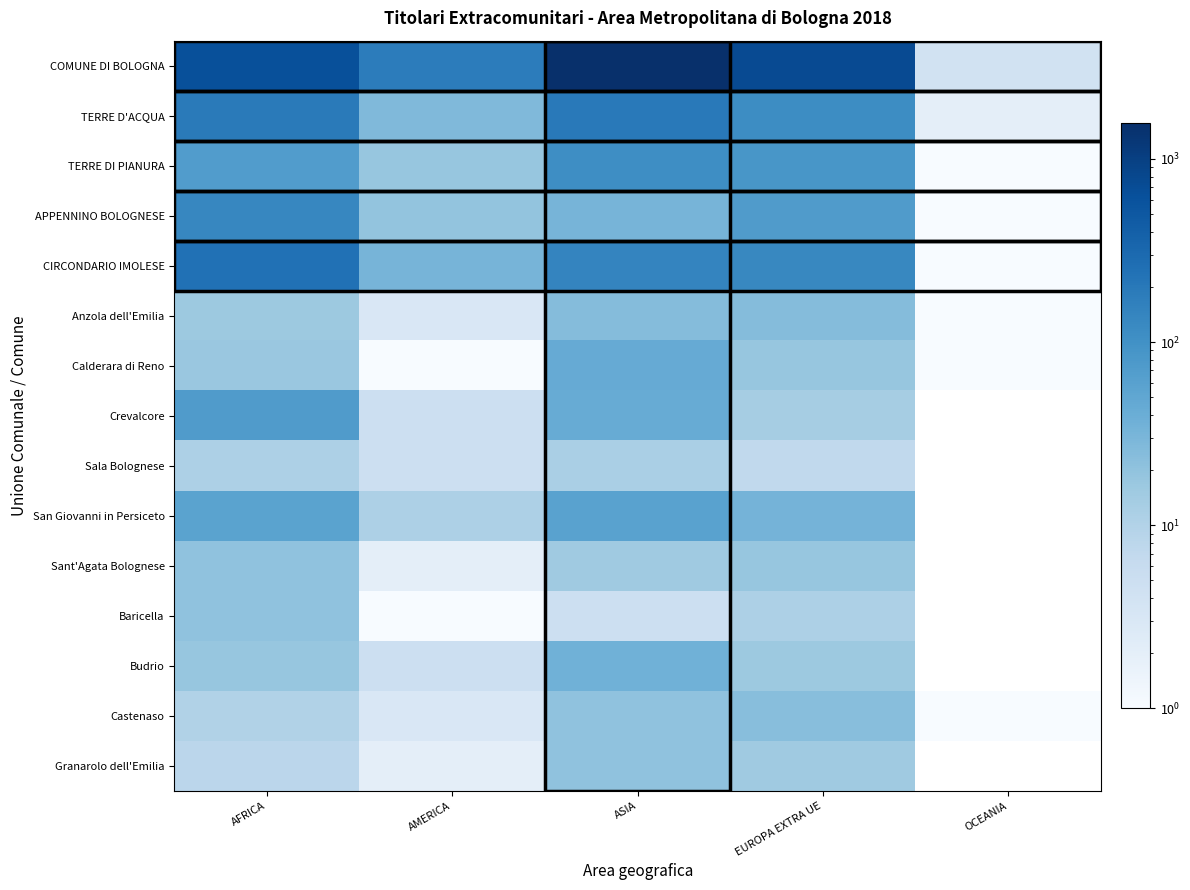

Reading left to right, extract all data points from this chart.

COMUNE DI BOLOGNA: AFRICA=635	AMERICA=178	ASIA=1569	EUROPA EXTRA UE=736	OCEANIA=4
TERRE D'ACQUA: AFRICA=191	AMERICA=27	ASIA=197	EUROPA EXTRA UE=114	OCEANIA=2
TERRE DI PIANURA: AFRICA=70	AMERICA=18	ASIA=109	EUROPA EXTRA UE=84	OCEANIA=1
APPENNINO BOLOGNESE: AFRICA=133	AMERICA=19	ASIA=32	EUROPA EXTRA UE=72	OCEANIA=1
CIRCONDARIO IMOLESE: AFRICA=243	AMERICA=32	ASIA=142	EUROPA EXTRA UE=132	OCEANIA=1
Anzola dell'Emilia: AFRICA=16	AMERICA=3	ASIA=25	EUROPA EXTRA UE=25	OCEANIA=1
Calderara di Reno: AFRICA=17	AMERICA=1	ASIA=44	EUROPA EXTRA UE=18	OCEANIA=1
Crevalcore: AFRICA=71	AMERICA=5	ASIA=42	EUROPA EXTRA UE=13	OCEANIA=0
Sala Bolognese: AFRICA=11	AMERICA=5	ASIA=12	EUROPA EXTRA UE=7	OCEANIA=0
San Giovanni in Persiceto: AFRICA=56	AMERICA=11	ASIA=59	EUROPA EXTRA UE=33	OCEANIA=0
Sant'Agata Bolognese: AFRICA=20	AMERICA=2	ASIA=15	EUROPA EXTRA UE=18	OCEANIA=0
Baricella: AFRICA=20	AMERICA=1	ASIA=5	EUROPA EXTRA UE=11	OCEANIA=0
Budrio: AFRICA=18	AMERICA=5	ASIA=36	EUROPA EXTRA UE=16	OCEANIA=0
Castenaso: AFRICA=10	AMERICA=3	ASIA=20	EUROPA EXTRA UE=23	OCEANIA=1
Granarolo dell'Emilia: AFRICA=8	AMERICA=2	ASIA=20	EUROPA EXTRA UE=15	OCEANIA=0